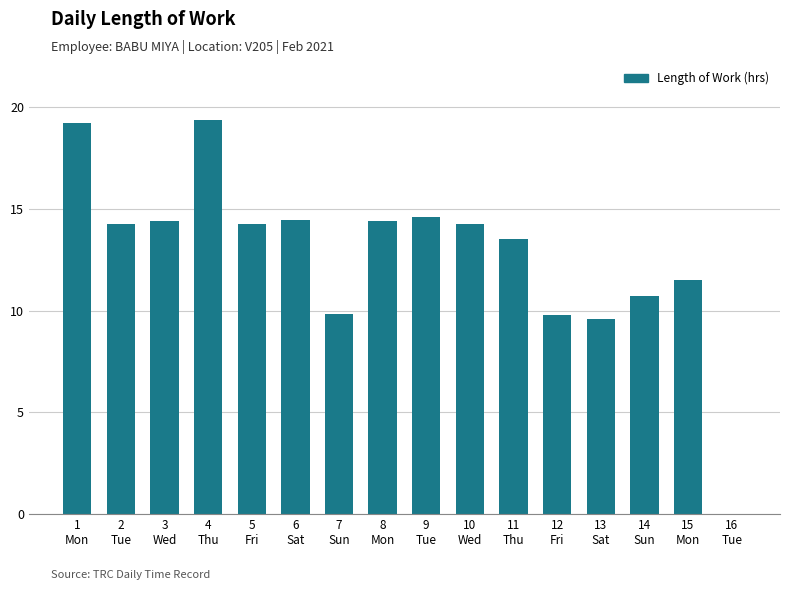

What is the sum of all values?

204.1